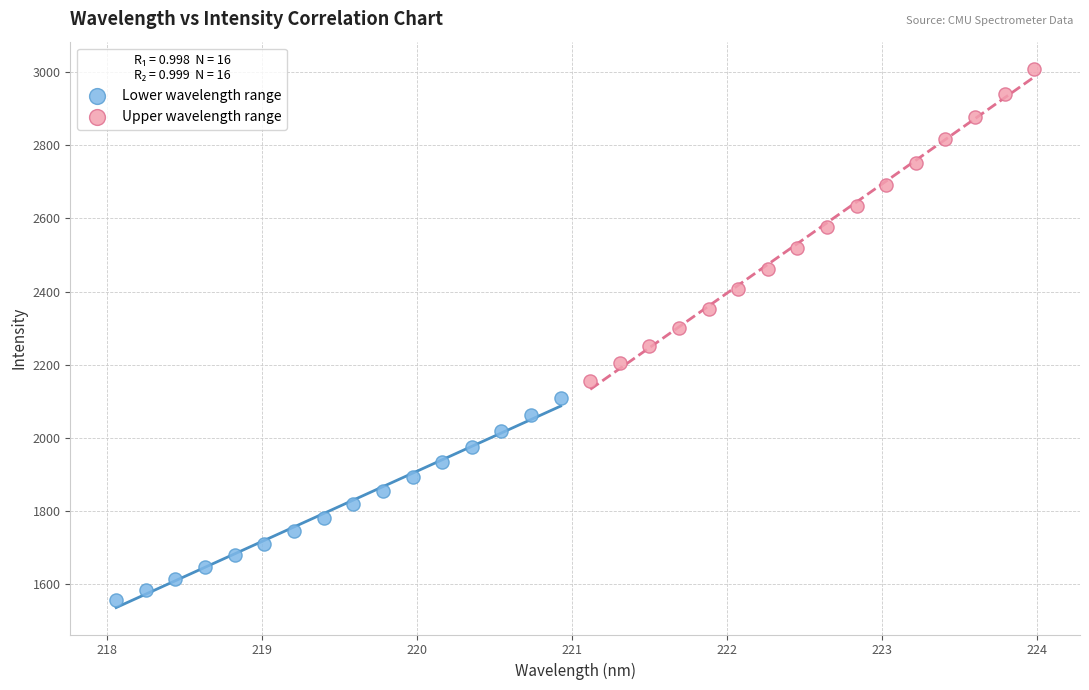

Which series has the widest spread of Y values?

Upper wavelength range